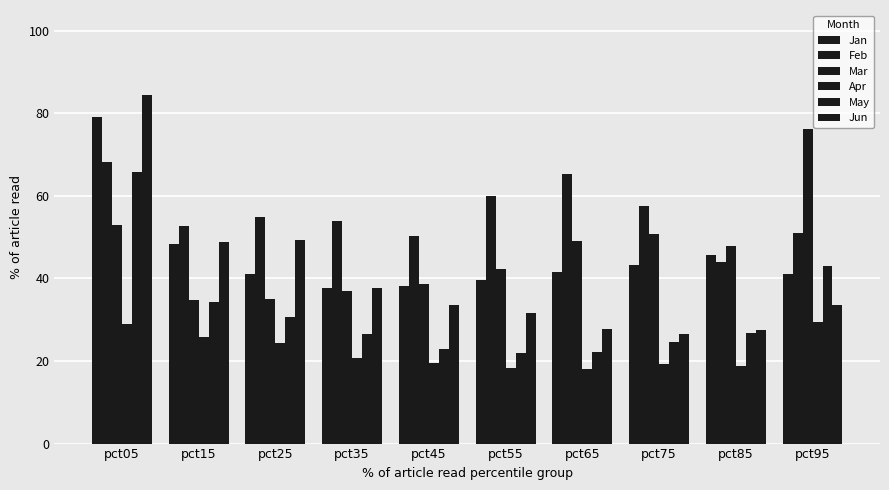

At which label does Mar reach its minimum?

pct15